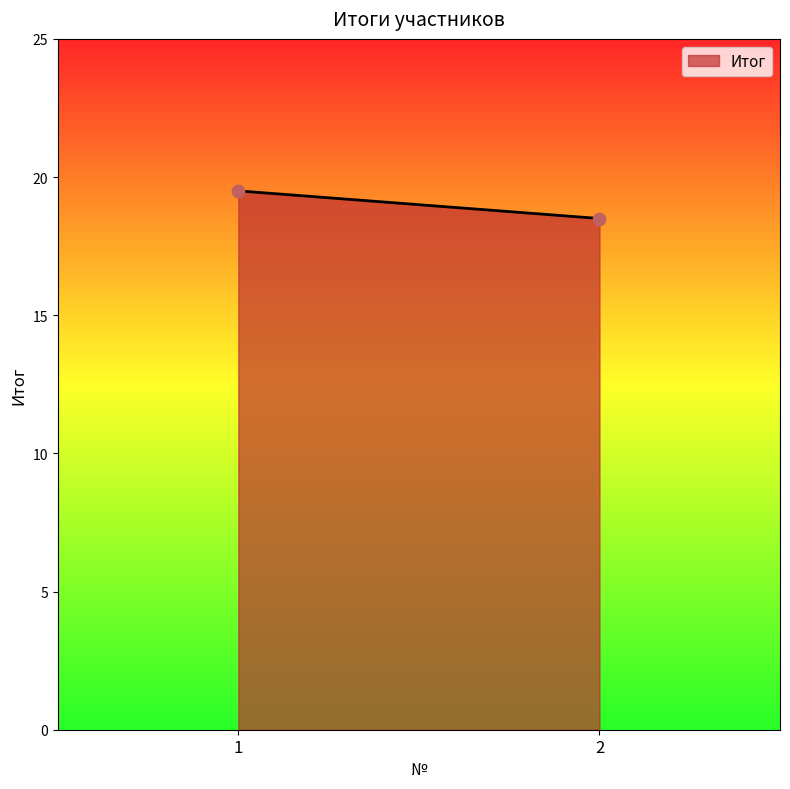

What is the range of Y values (max minus min)?

1.0